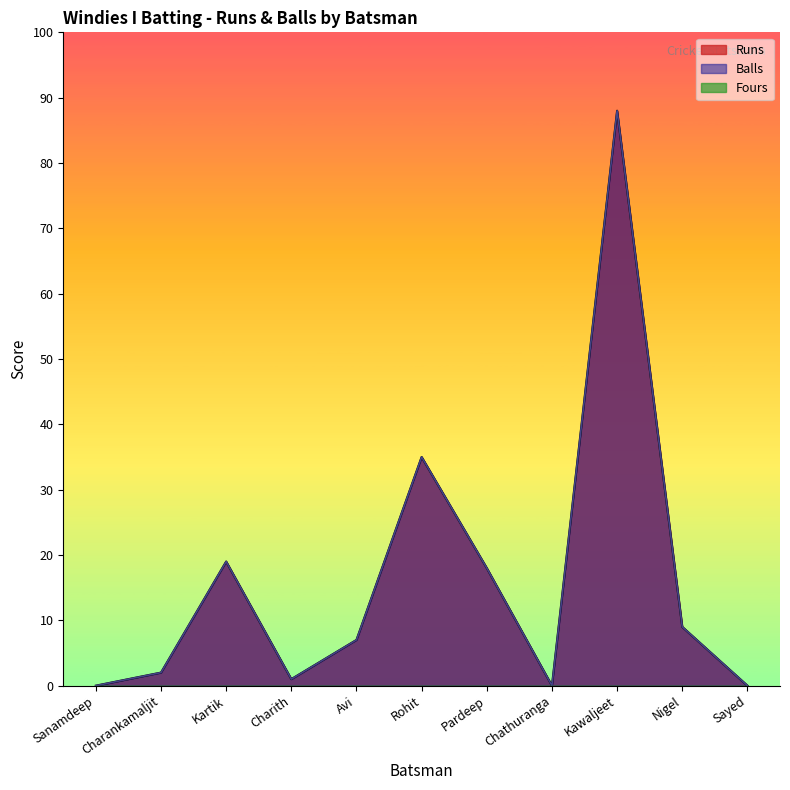

Reading right to left, list all the values displayed in this chart.

Runs: Sayed=0	Nigel=9	Kawaljeet=88	Chathuranga=0	Pardeep=18	Rohit=35	Avi=7	Charith=1	Kartik=19	Charankamaljit=2	Sanamdeep=0
Balls: Sayed=0	Nigel=9	Kawaljeet=88	Chathuranga=0	Pardeep=18	Rohit=35	Avi=7	Charith=1	Kartik=19	Charankamaljit=2	Sanamdeep=0